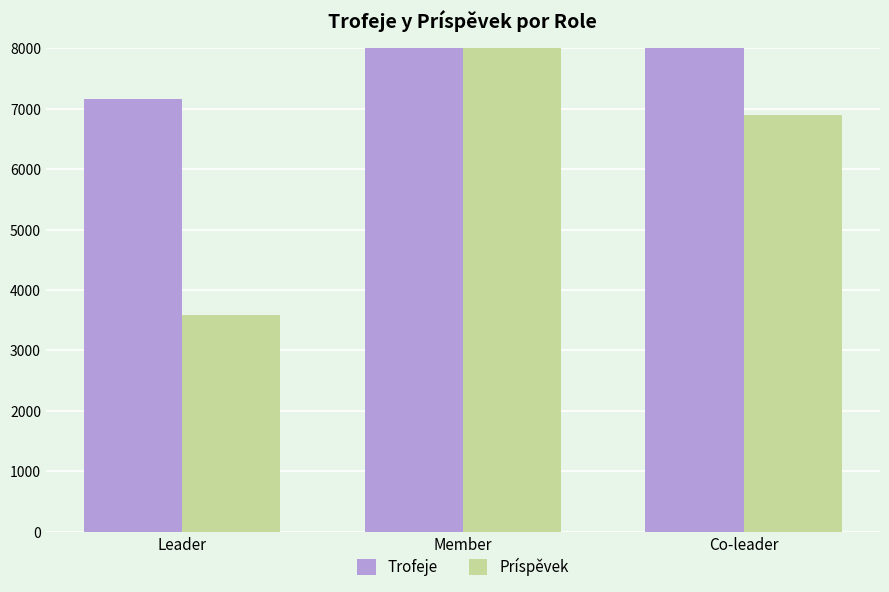

What position from the right is Leader?

3